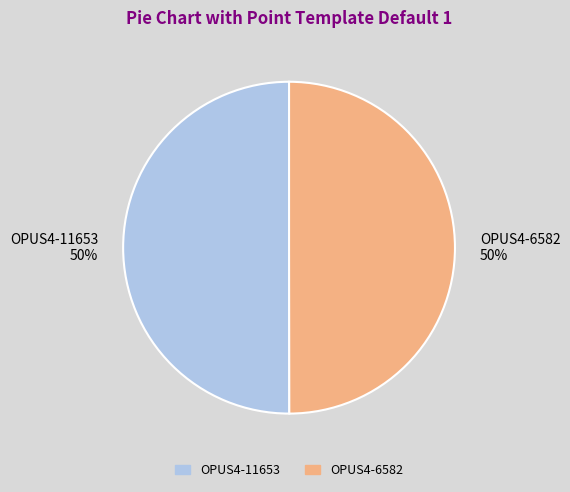

What is the ratio of the value at OPUS4-6582 to the value at OPUS4-11653?

1.0